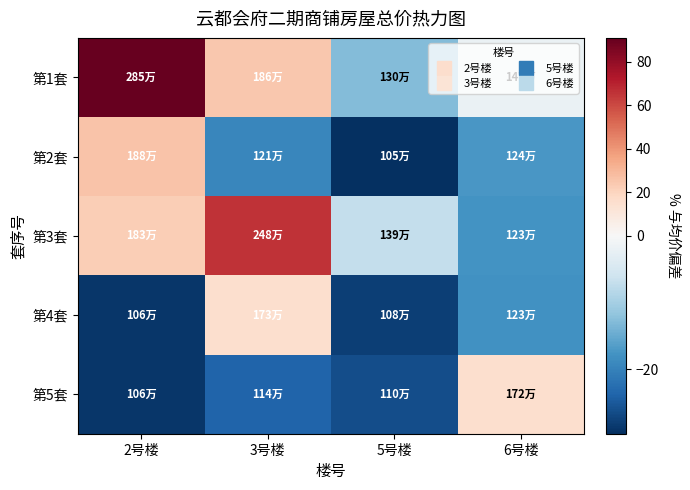

Which series has the largest range (max minus min)?

第1套